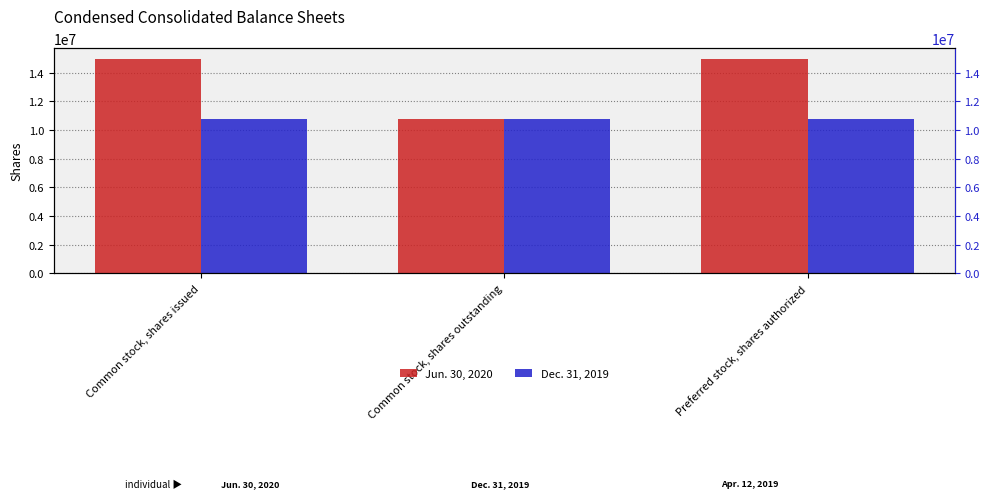

What position from the left is Preferred stock, shares authorized?

3